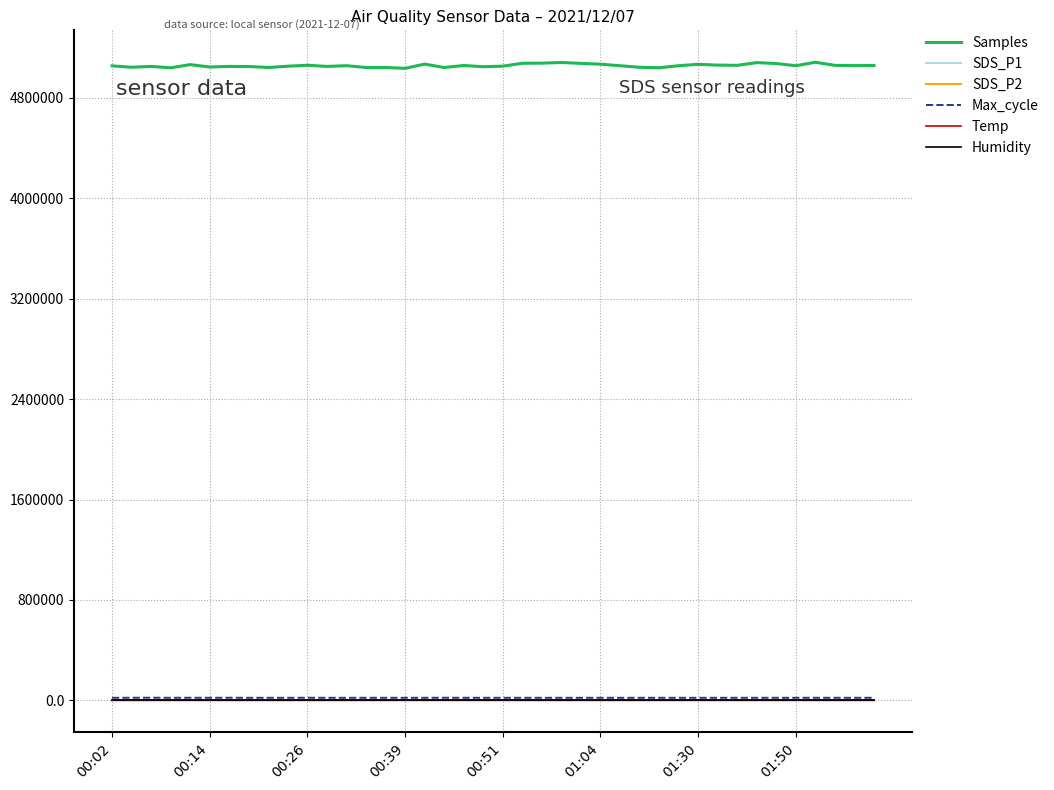

True or false: Humidity and Samples cross at least once.

False